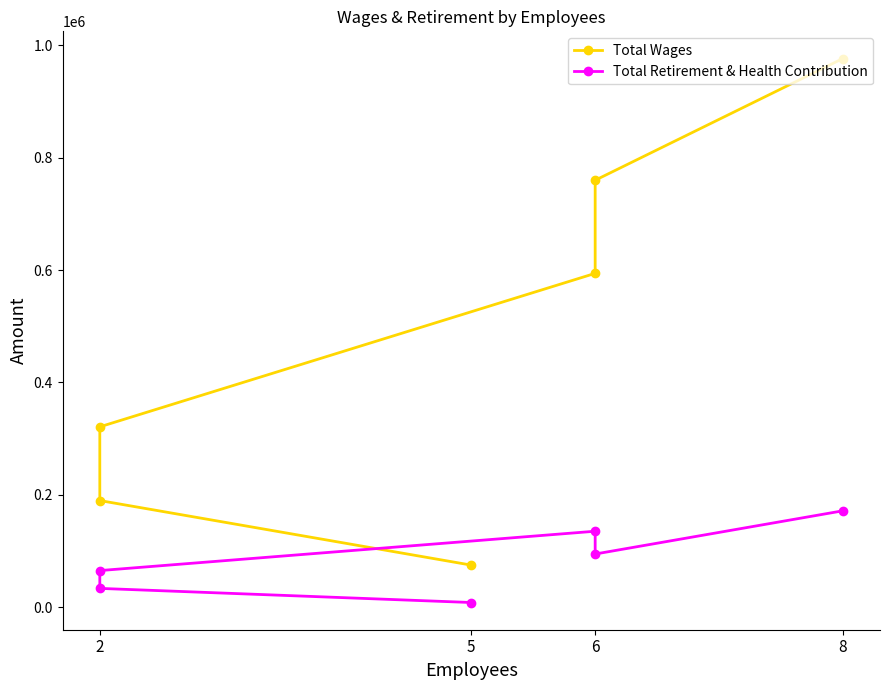

How many lines are shown in the chart?

2